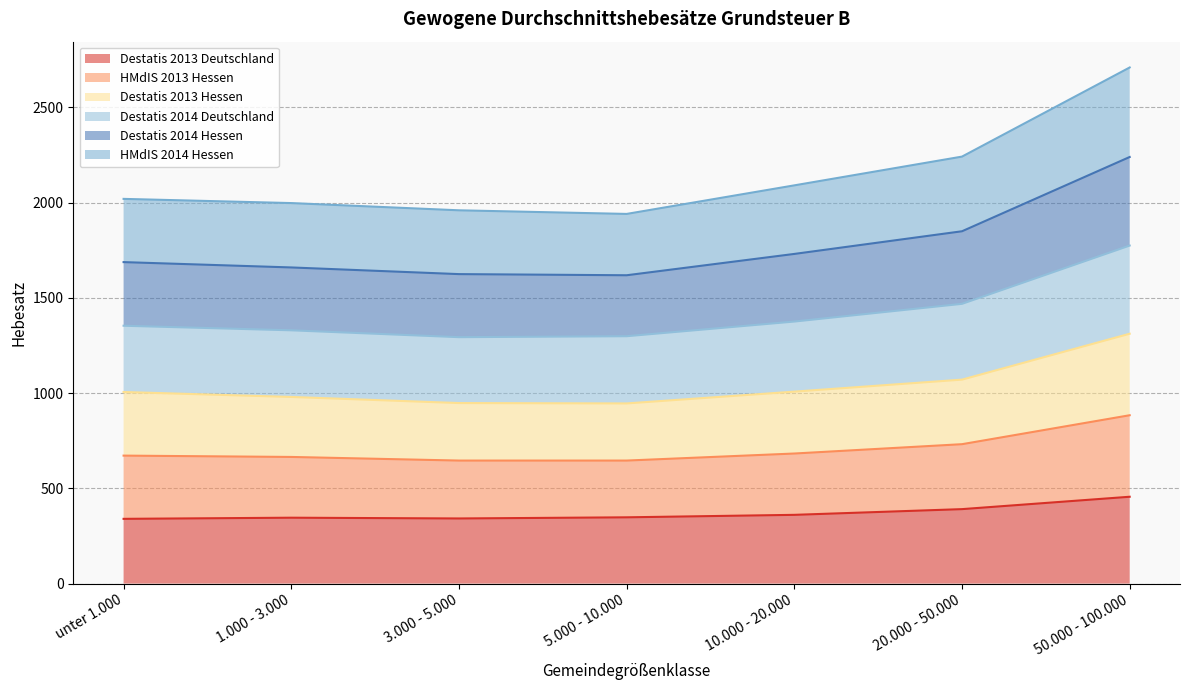

Which category has the lowest value in the Destatis 2013 Hessen series?

3.000 - 5.000